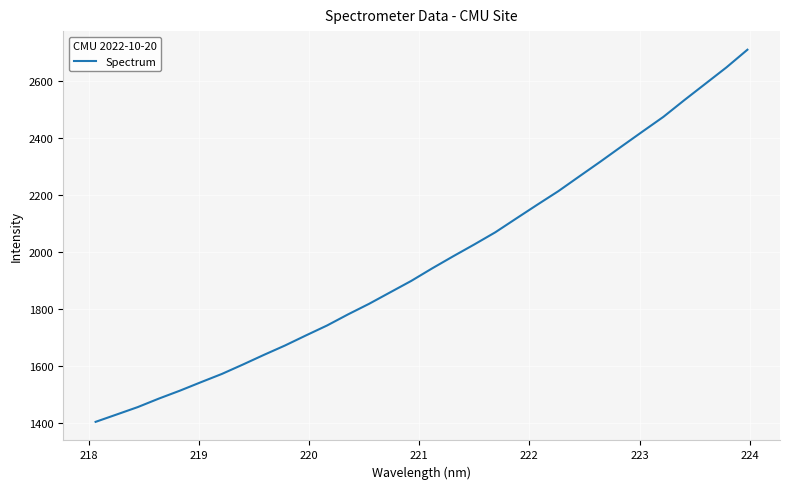

What is the smallest value displayed?

1403.9